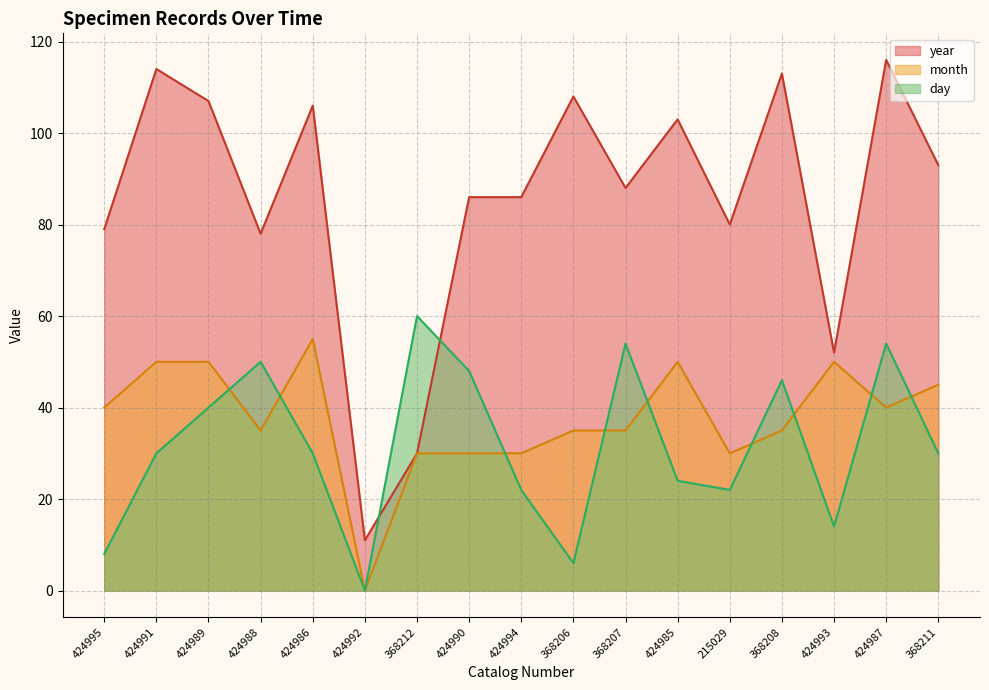

What position from the left is 368206?

10